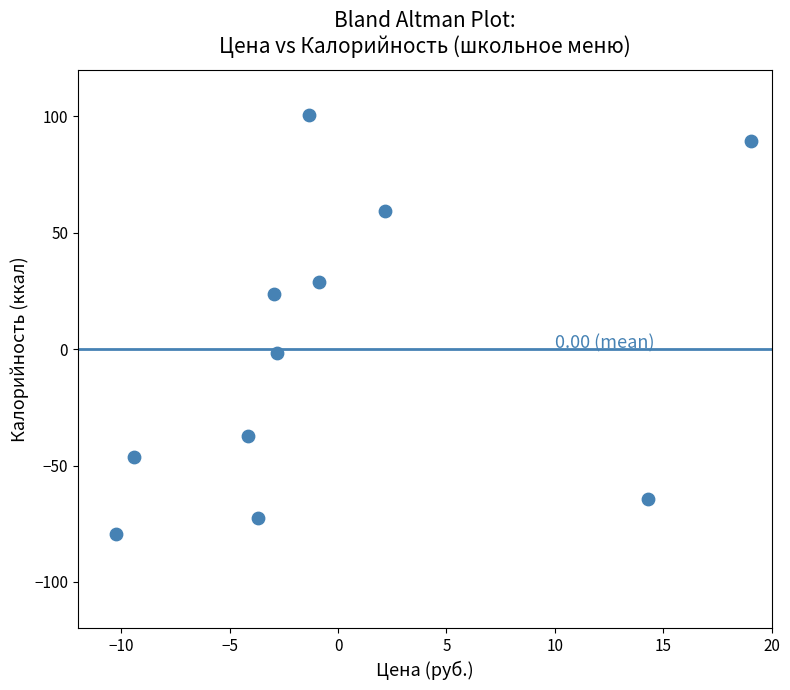

What is the range of X values (max minus min)?

29.3